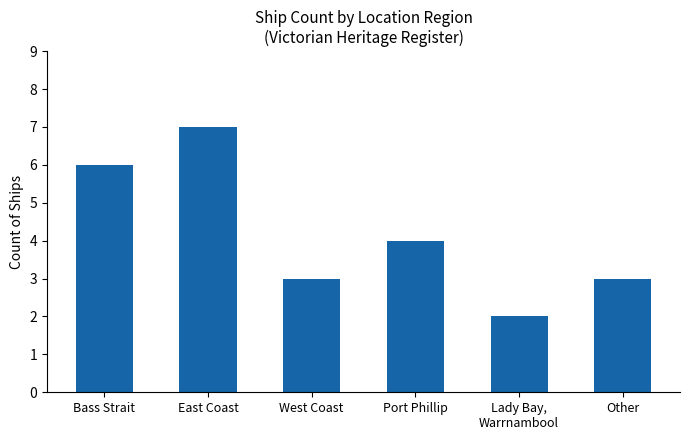

True or false: the data shows 1 at West Coast.

False